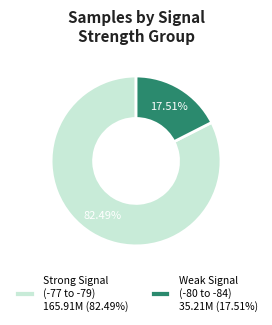

Rank the categories by value from lowest to highest.

Weak Signal (-80 to -84) 35.21M (17.51%), Strong Signal (-77 to -79) 165.91M (82.49%)